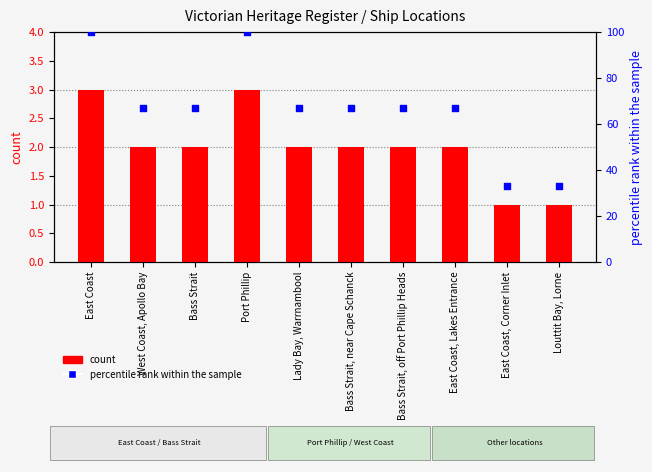

What is the total value across all series at Port Phillip?

103